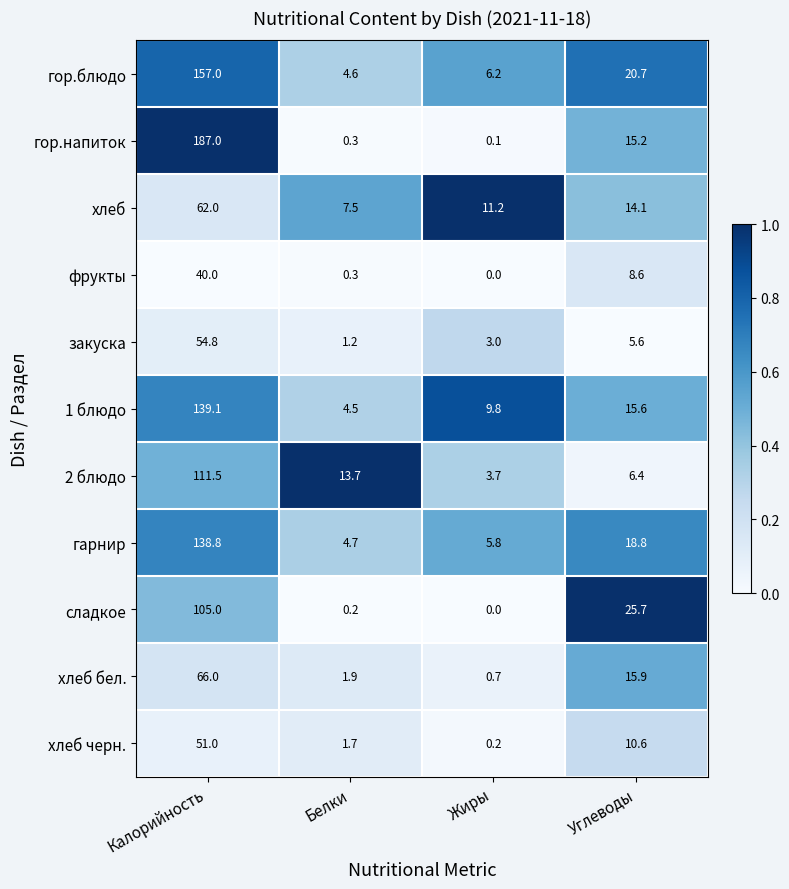

The value of 1 блюдо at Белки is 7.3. True or false?

False